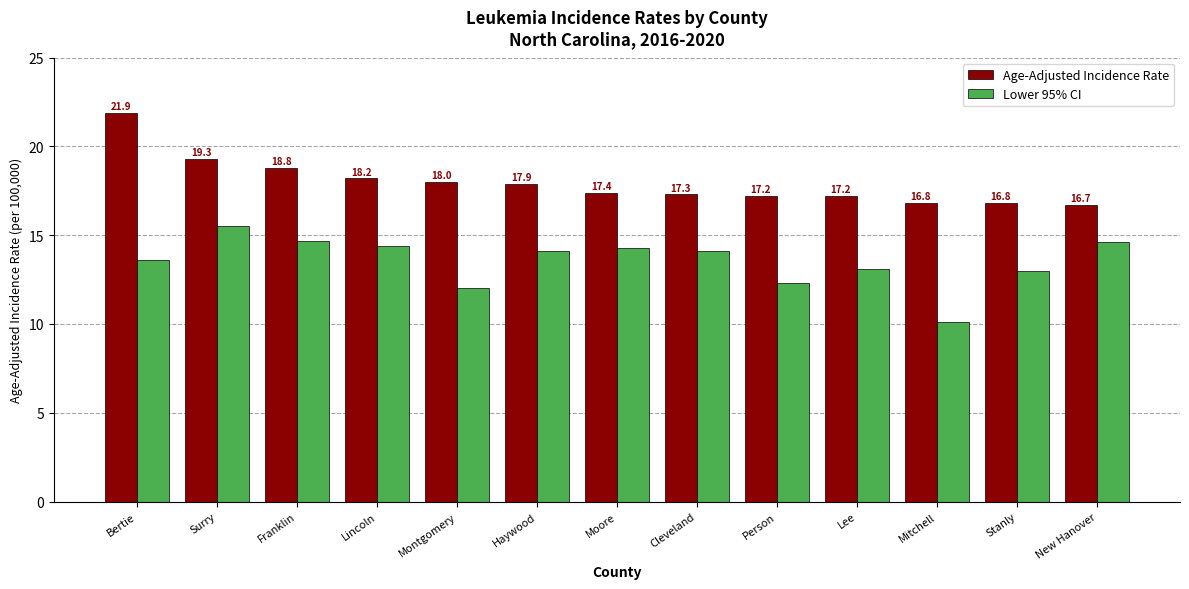

Rank the series by their maximum value, from highest to lowest.

Age-Adjusted Incidence Rate, Lower 95% CI